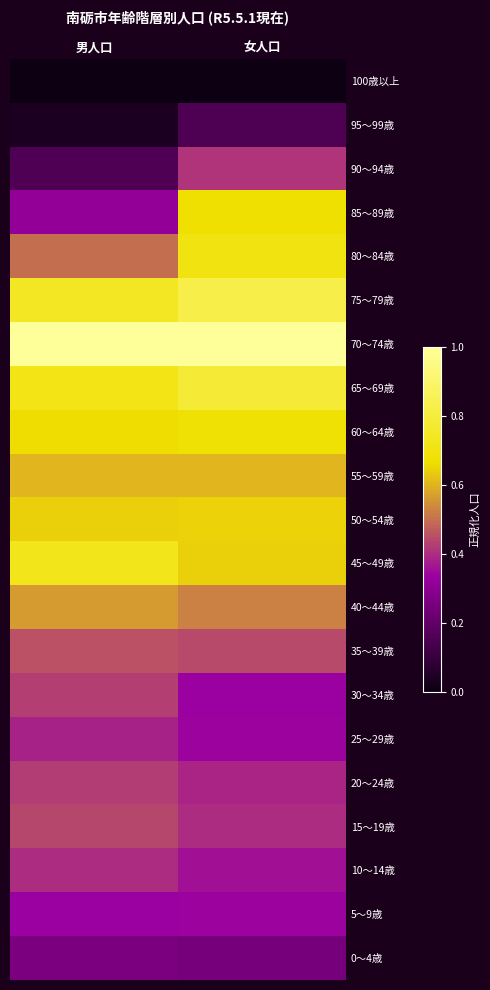

At which category does the chart reach its minimum across all series?

男人口